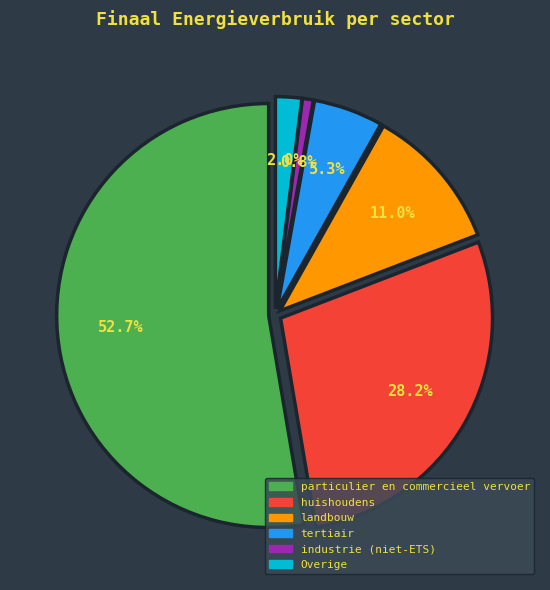

Combined, do industrie (niet-ETS) and eigen gebouwen account for over 50%?

No